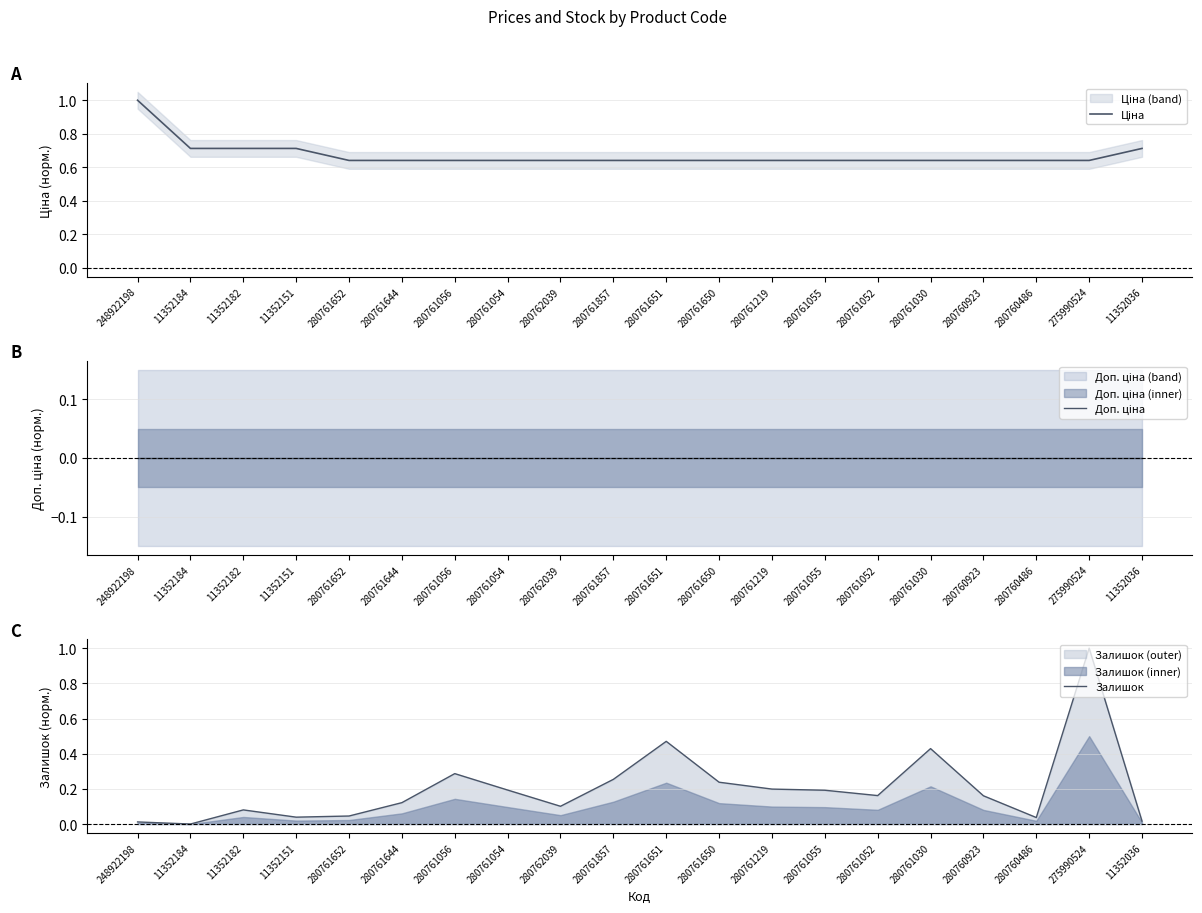

What is the difference between the maximum and minimum values in the Залишок series?

1.0